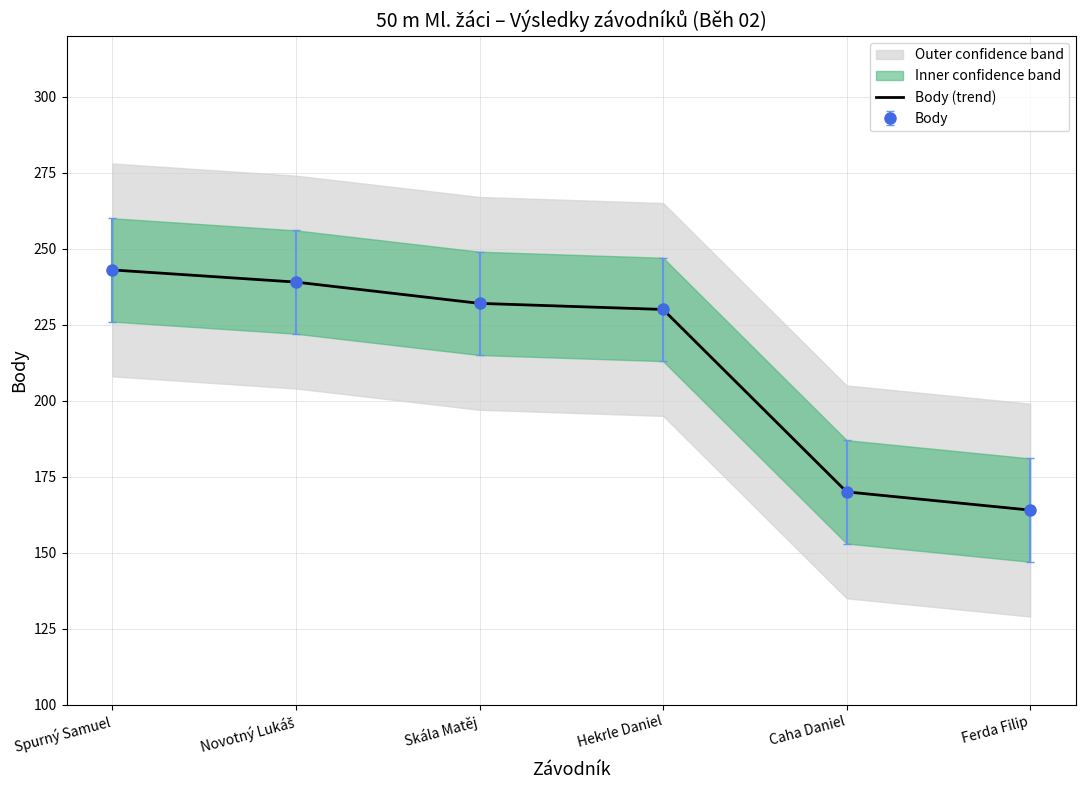

Which category has the lowest value across all series?

Ferda Filip